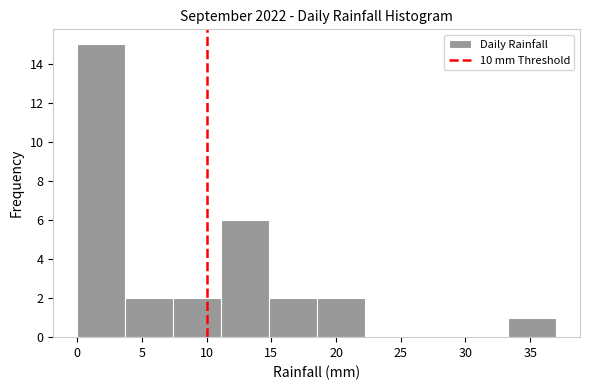

What is the height of the bar covering 33.3 to 37.0 on the x-axis? Neither the bar edges nor the heights are printed on the chart, so give them approximately, as read against the axes.

1